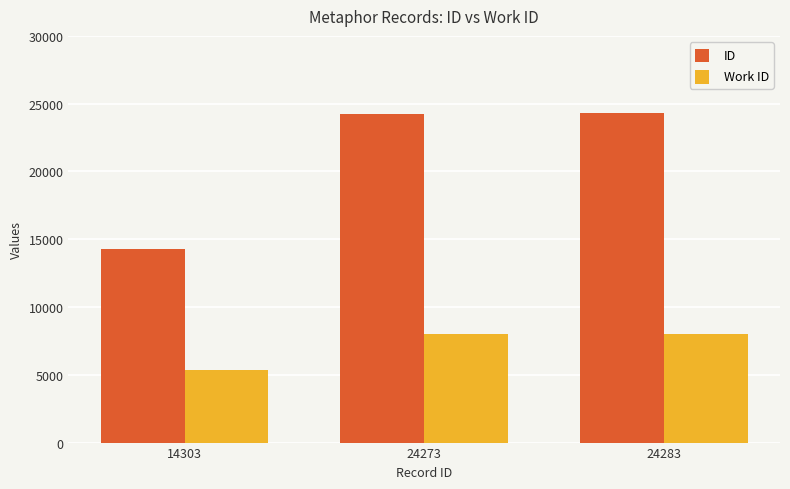

What is the value of the Work ID bar at the 2nd from the left?

7982